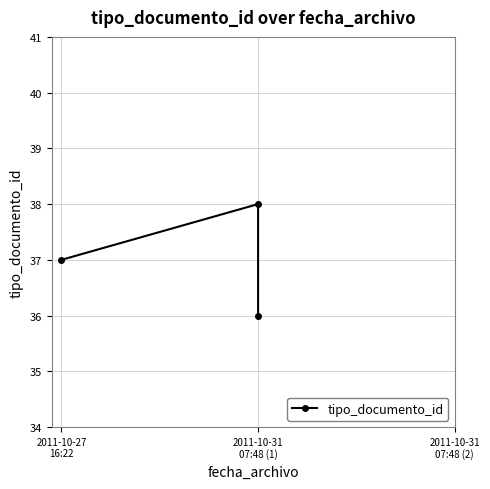

The chart shows a value of 37 at 2011-10-27
16:22. True or false?

True